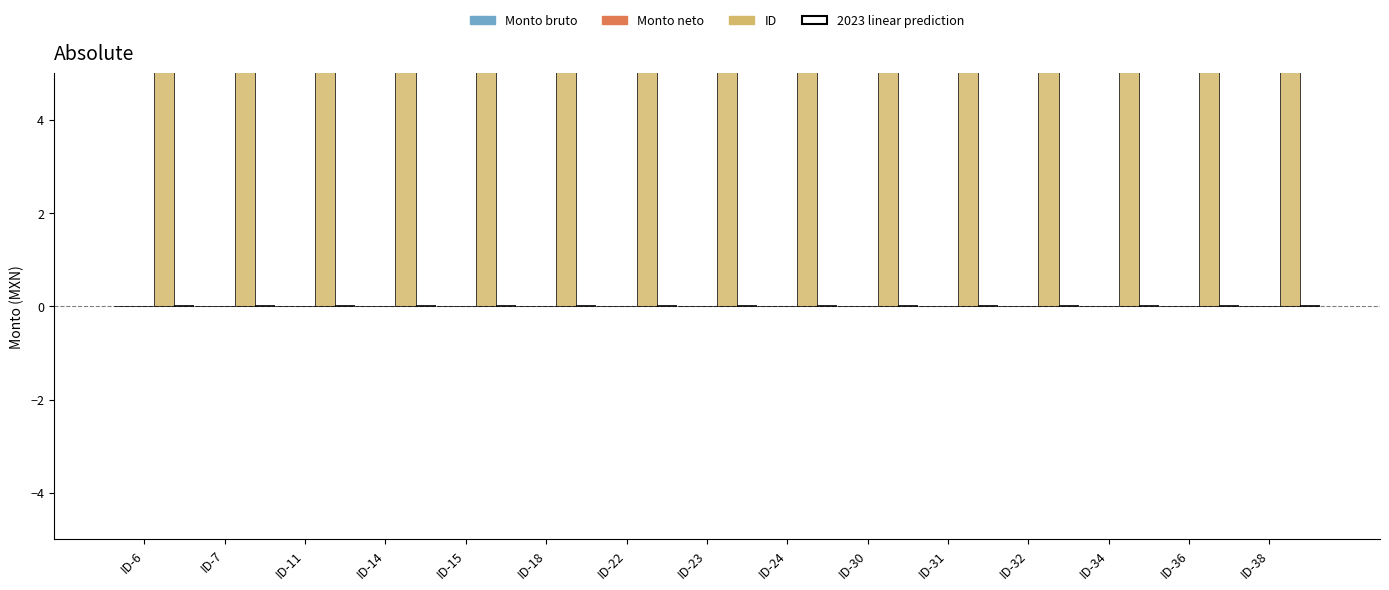

List the series in order of their peak value, highest first.

ID, Monto bruto, Monto neto